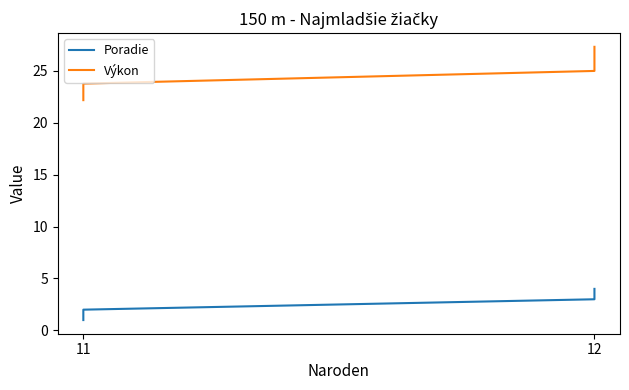

Is the value of Výkon at 11 greater than the value of Poradie at 11?

Yes